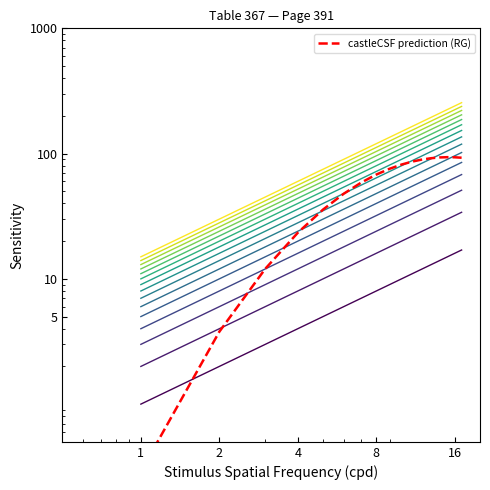

What is the difference between the second highest and minimum values?

15